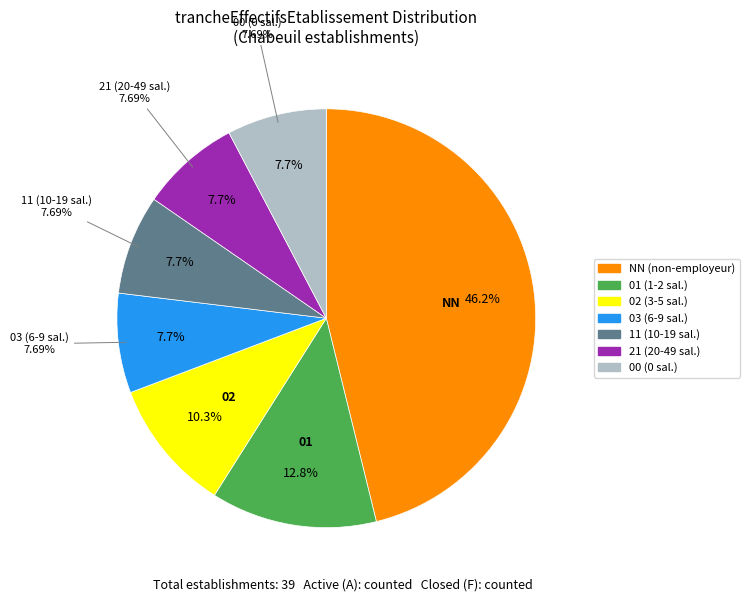

Which category has the smallest portion of the pie?

03